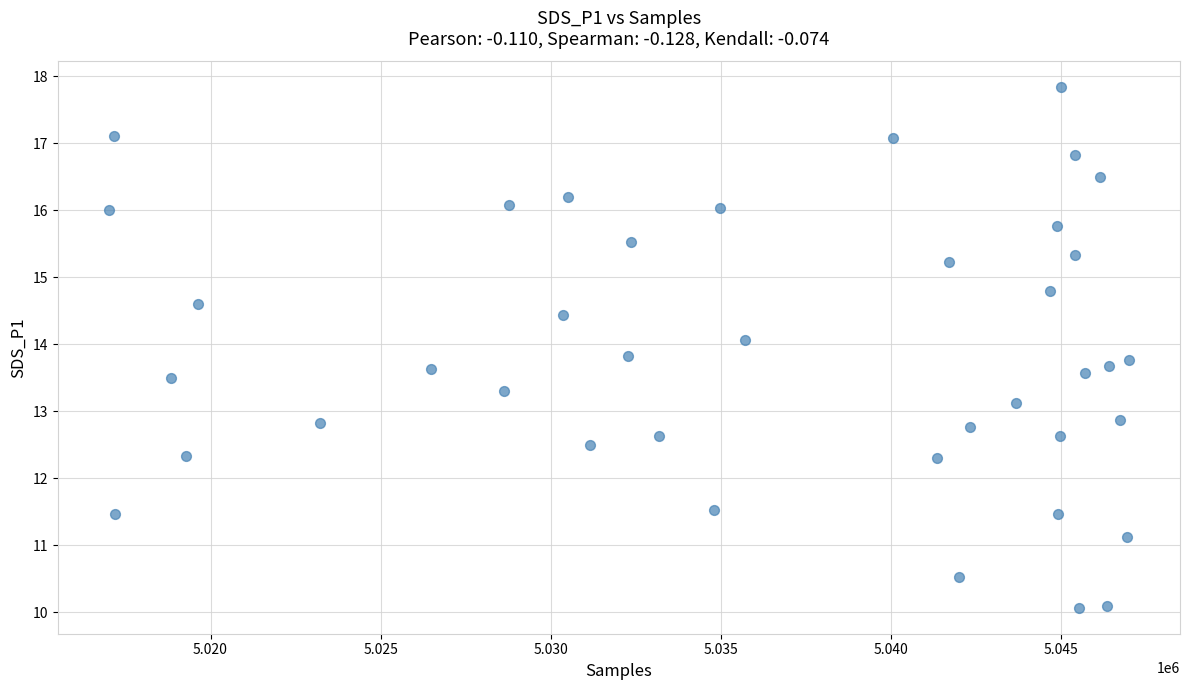

What is the range of X values (max minus min)?

29996.0